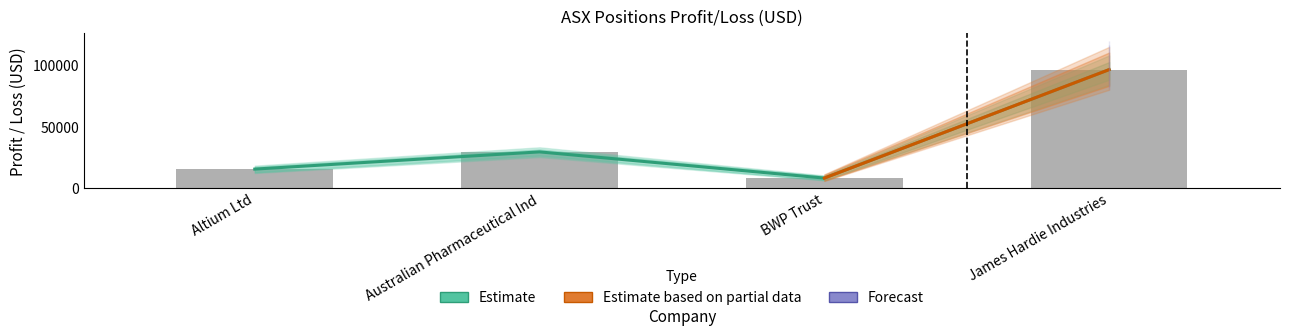

Where does the Long series first go above 7865?

Altium Ltd